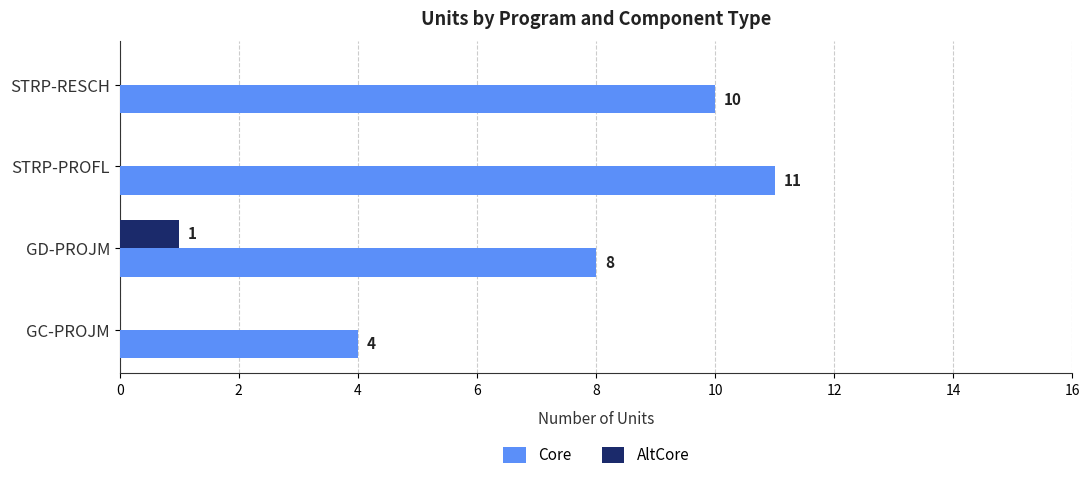

The value of AltCore at GC-PROJM is 0. True or false?

True